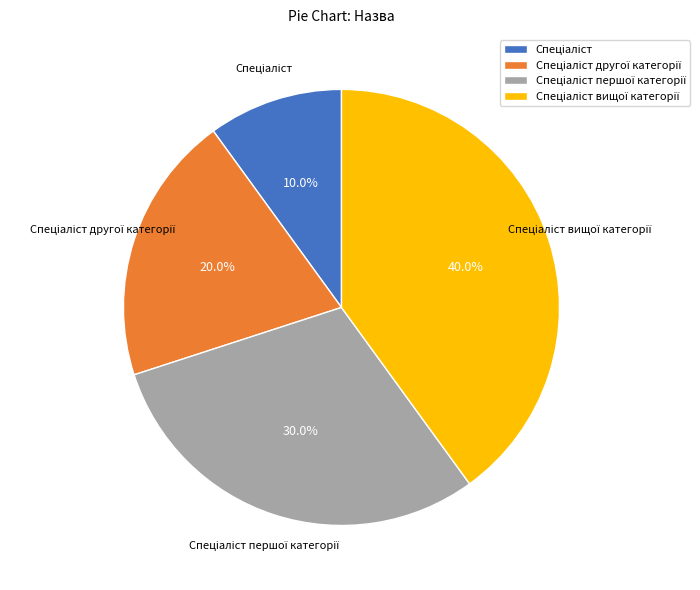

Is there a majority slice in this chart?

No